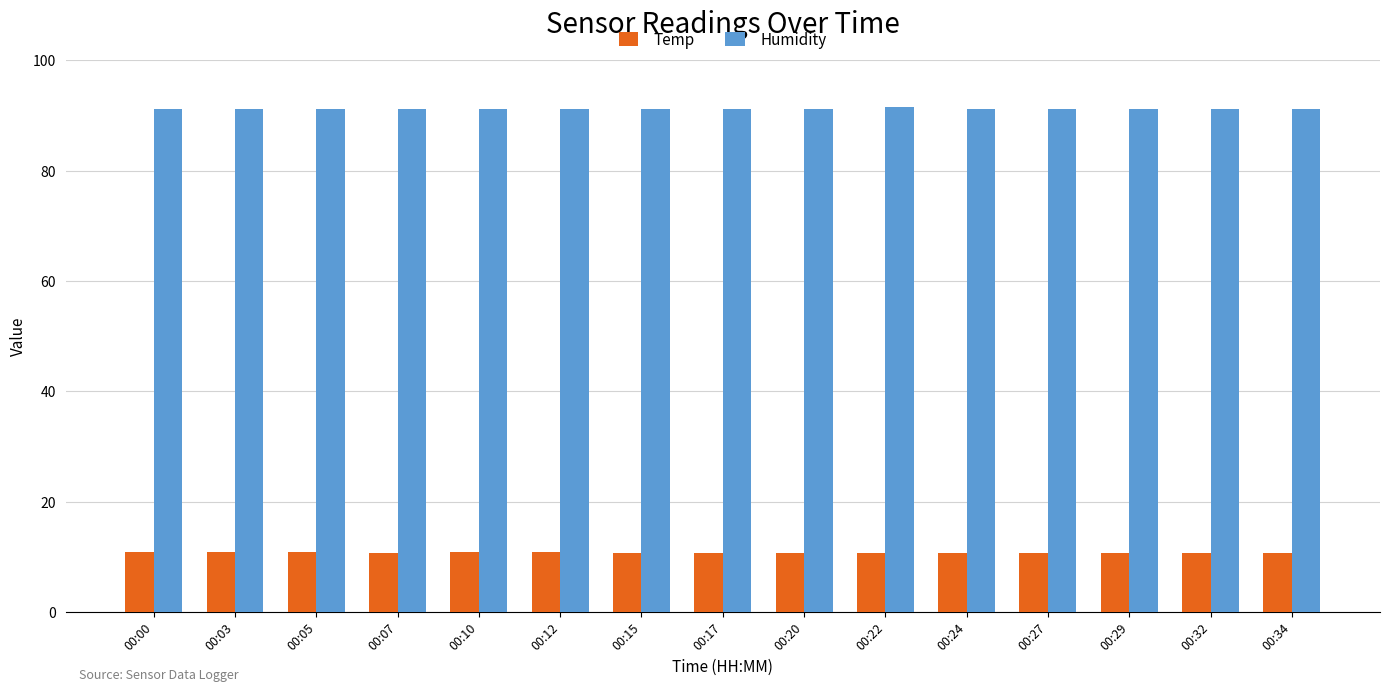

Count the Humidity values in the range 91 to 92.

15